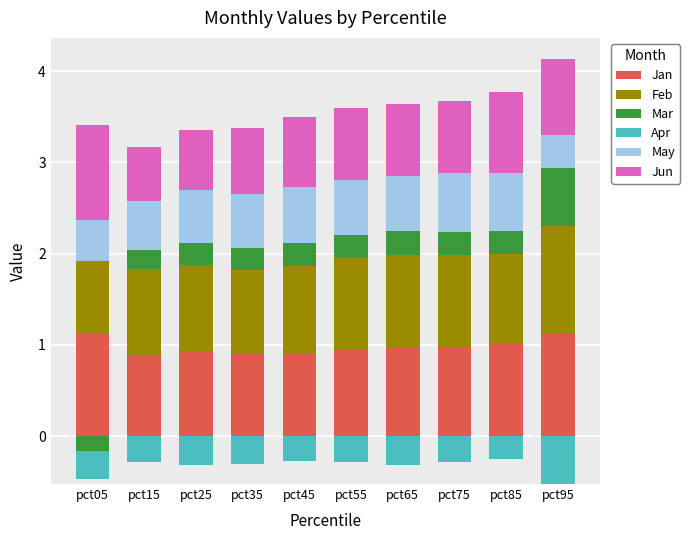

What is the minimum value for Jun?

0.6